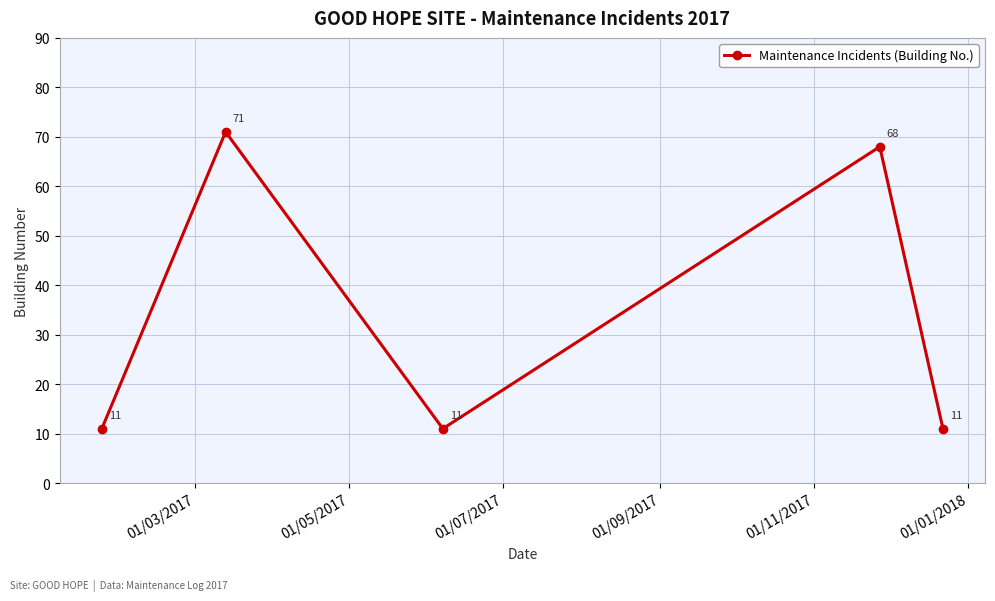

What is the difference between the maximum and minimum values?

60